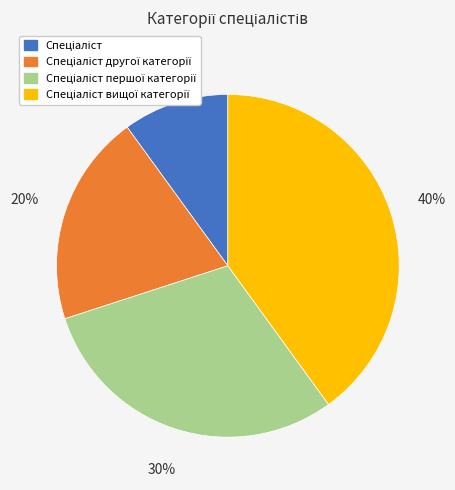

To the nearest percent, what is the average slice percentage?

25%